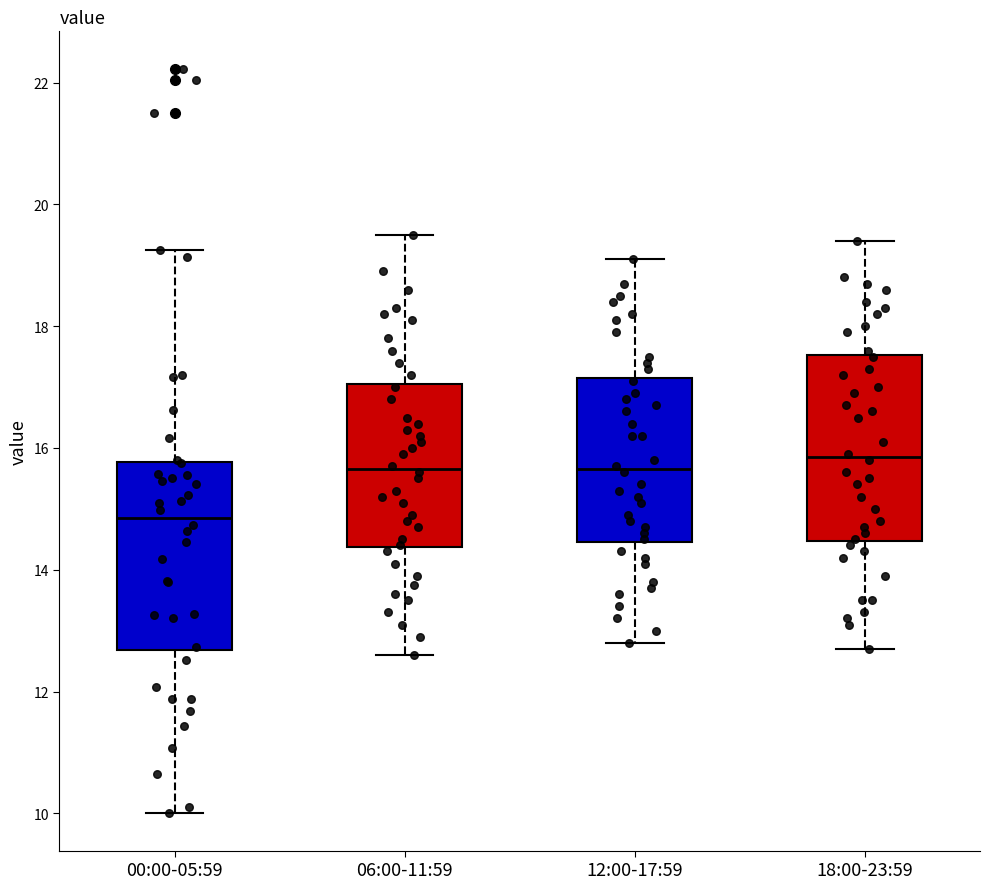

Reading left to right, read every box against the y-axis: the position of its median line, the range the box covers, and the ends of its whiskers. The values are not printed on the chart, so give them approximately, as read against the axis.

00:00-05:59: median 14.8, box 12.6 to 15.8, whiskers 10.0 to 19.2
06:00-11:59: median 15.6, box 14.4 to 17.0, whiskers 12.6 to 19.6
12:00-17:59: median 15.6, box 14.4 to 17.2, whiskers 12.8 to 19.2
18:00-23:59: median 15.8, box 14.4 to 17.6, whiskers 12.8 to 19.4